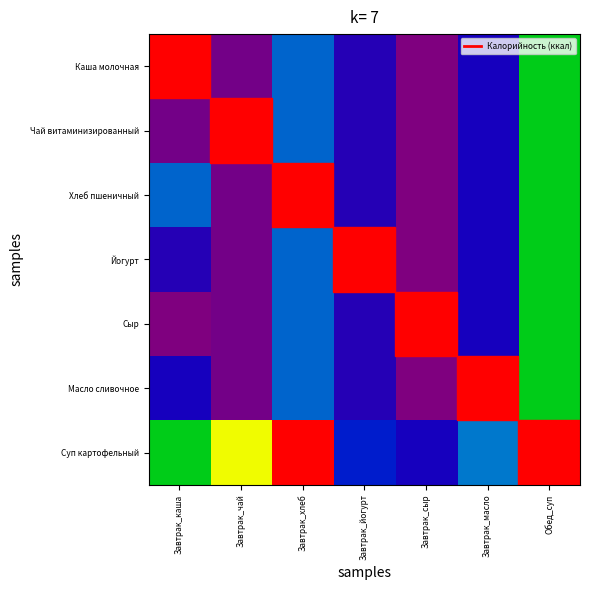

What is the maximum value shown in the chart?

1.0